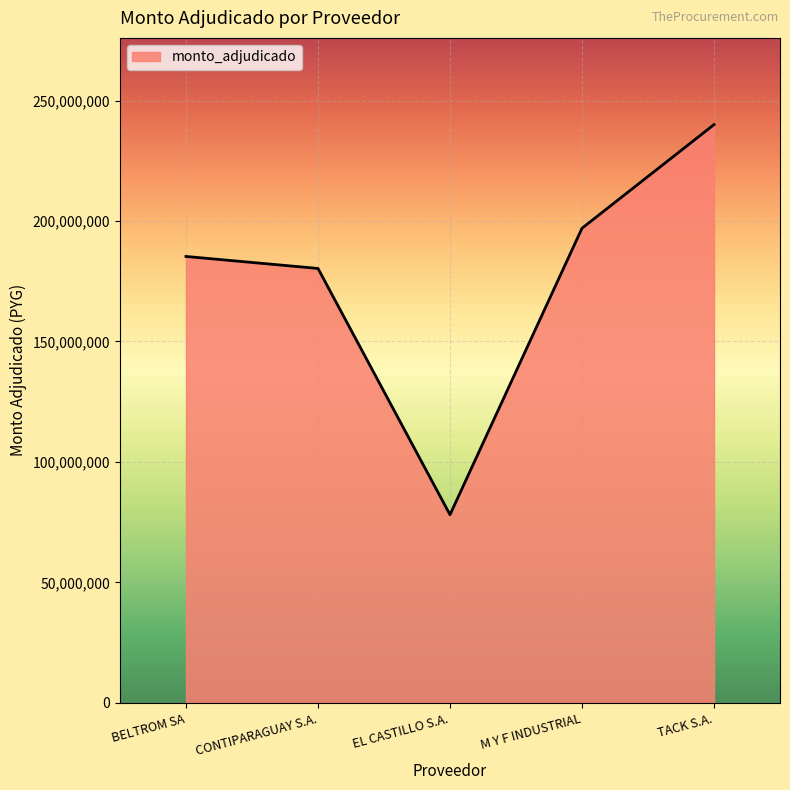

What is the smallest value displayed?

78080000